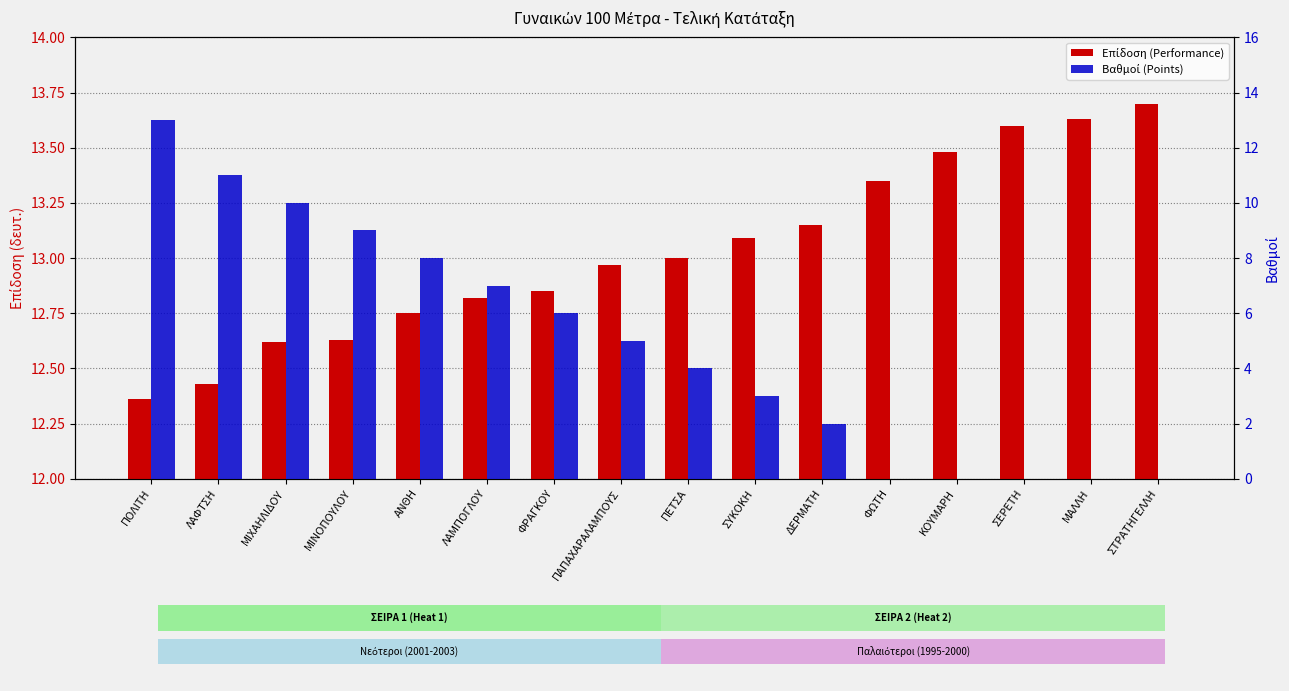

Count the number of categories in the chart.

16